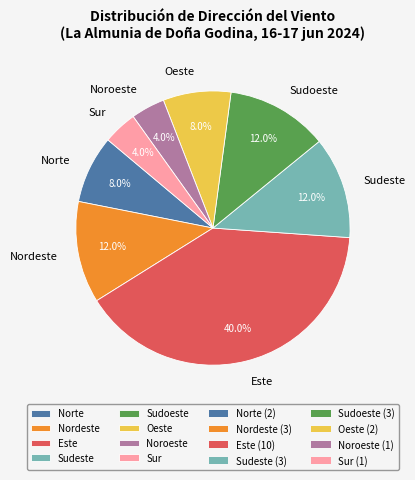

To the nearest percent, what percentage of the pie is Sudoeste?

12%